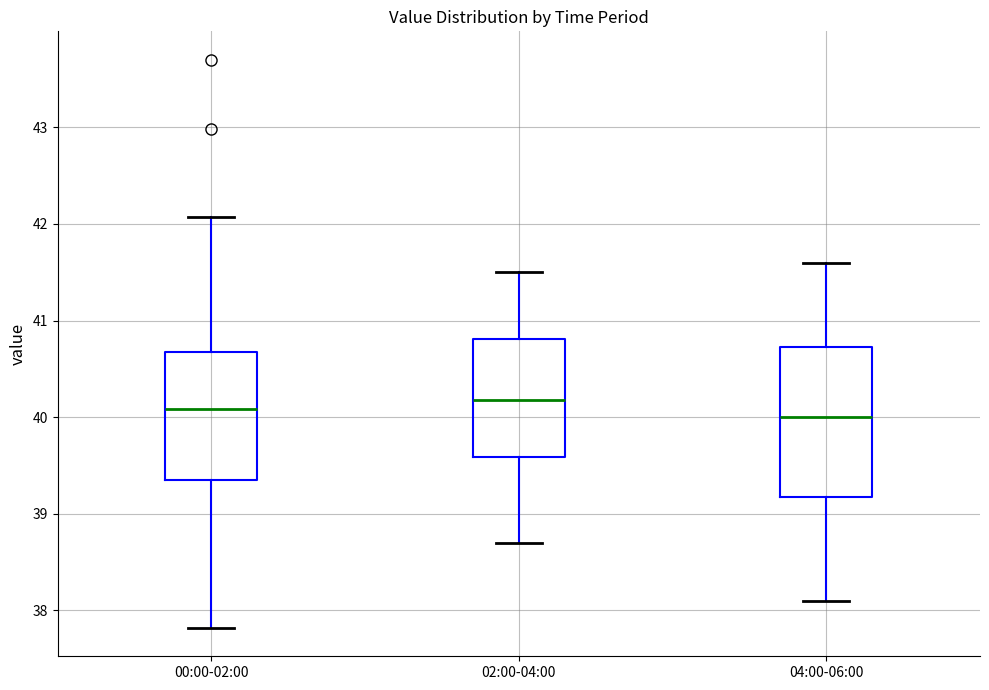

Where does the lower whisker of the box for 04:00-06:00 end on the y-axis? The values are not printed on the chart, so give them approximately, as read against the axis.

38.1